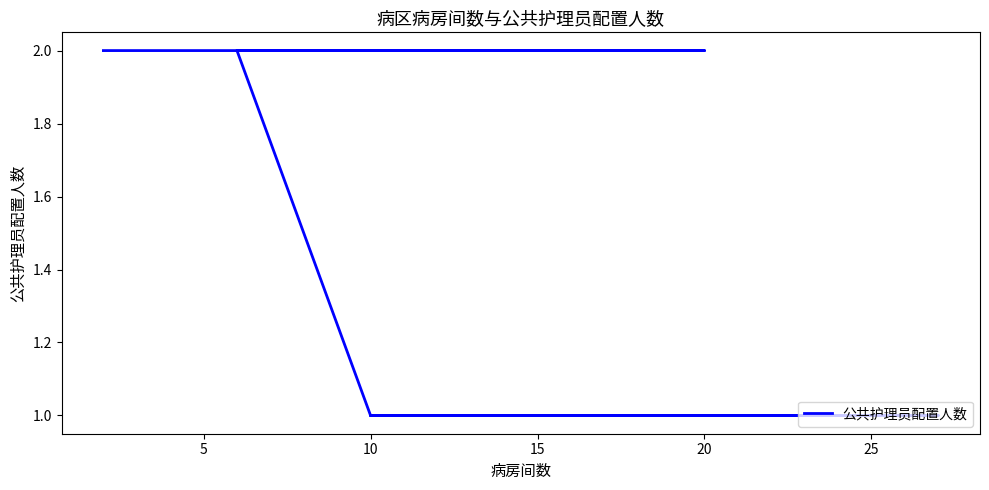

What is the label of the 7th point from the right?

15